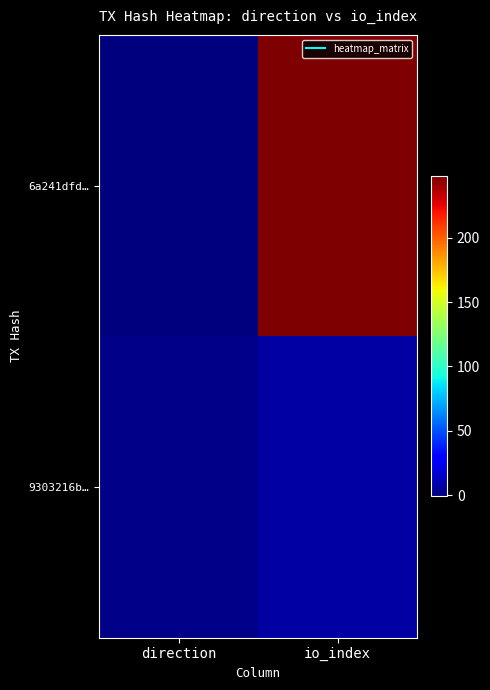

Reading left to right, transcribe all the data shown in this chart.

6a241dfd…: direction=-1	io_index=248
9303216b…: direction=1	io_index=7